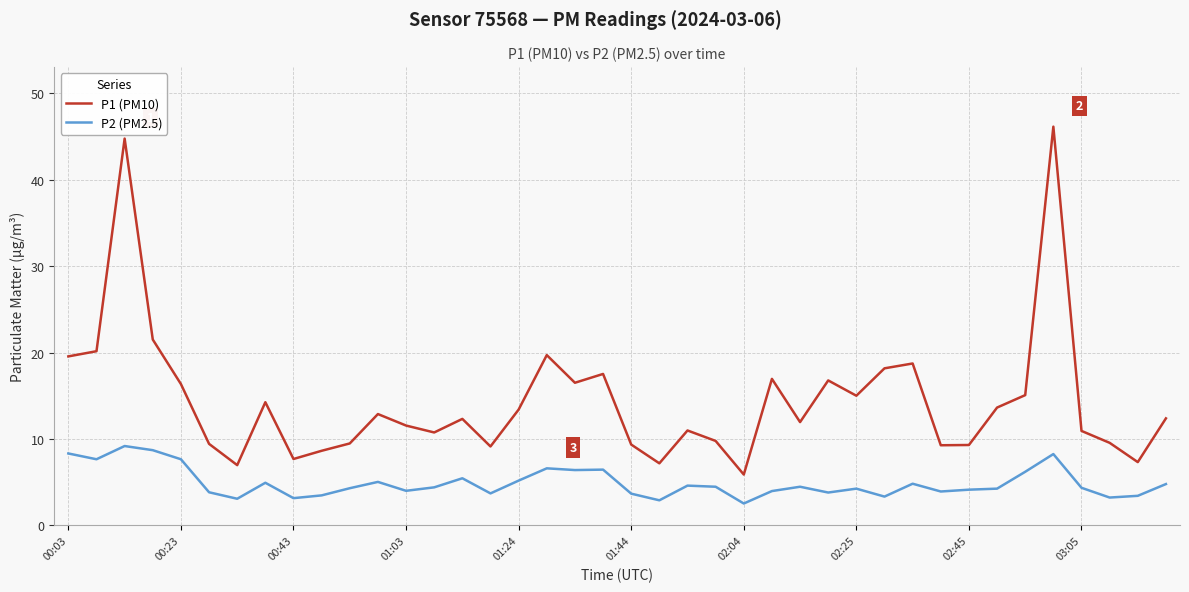

Rank the series by their maximum value, from lowest to highest.

P2 (PM2.5), P1 (PM10)